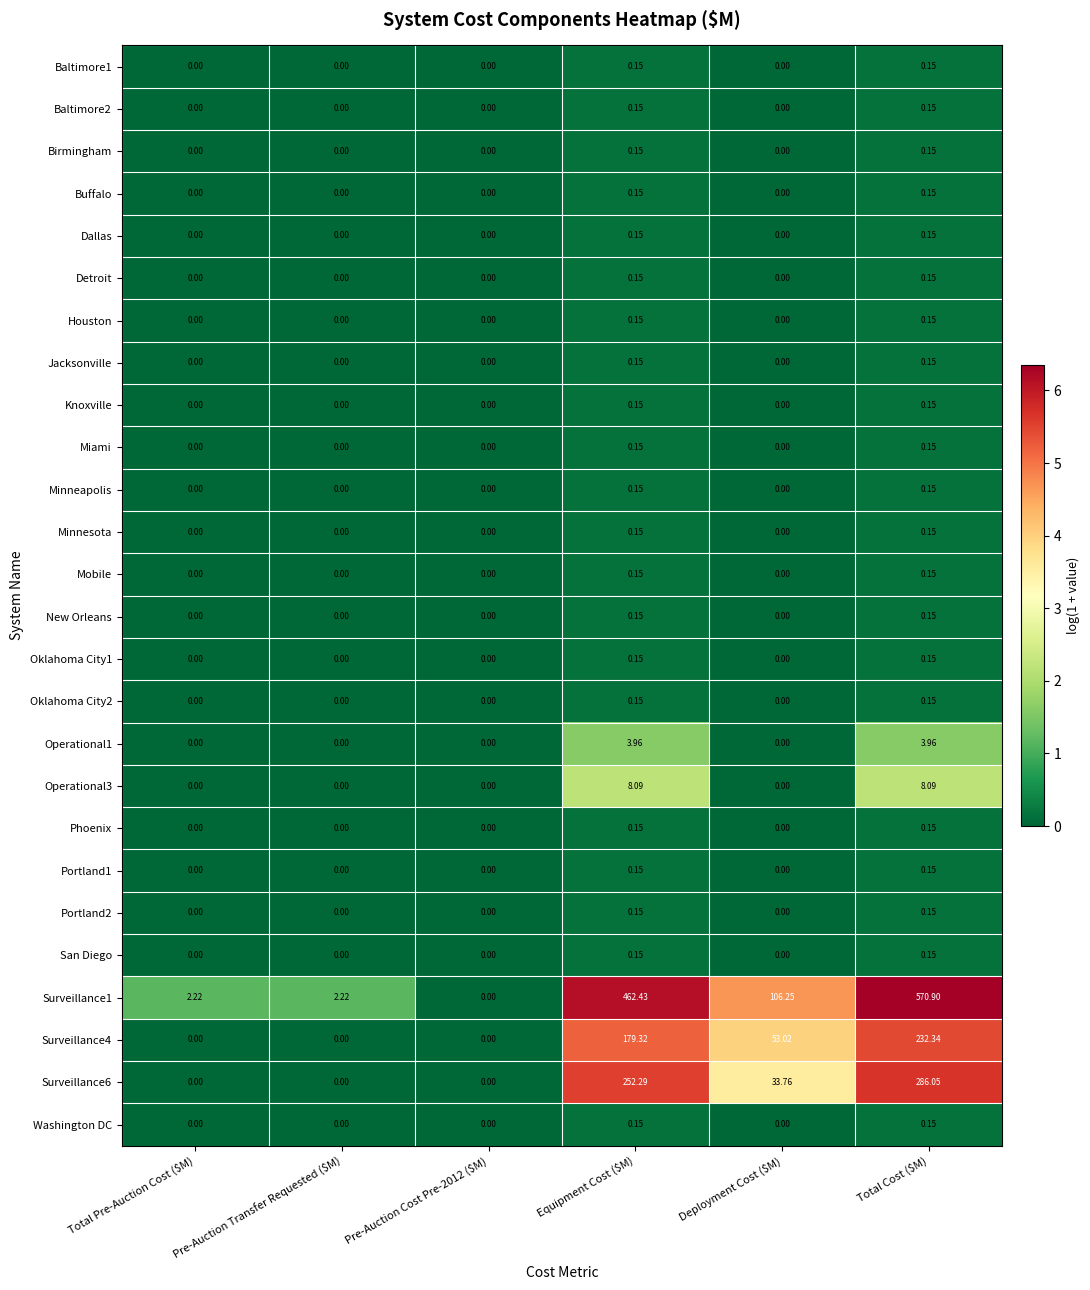

Which label corresponds to the largest value in the chart?

Total Cost ($M)